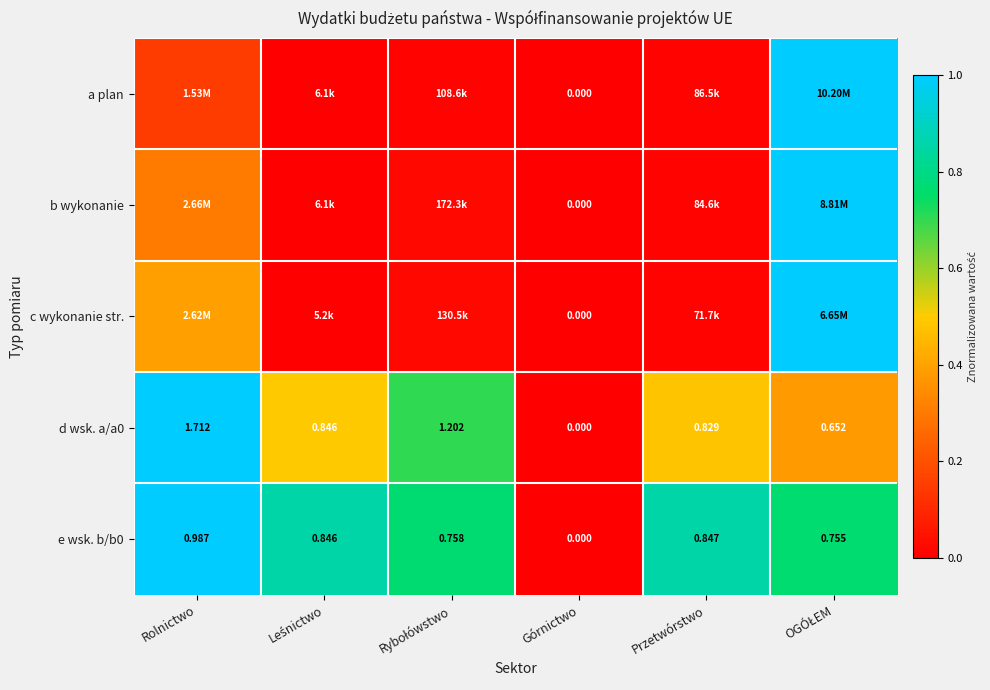

Which category has the lowest value in the d wsk. a/a0 series?

Górnictwo